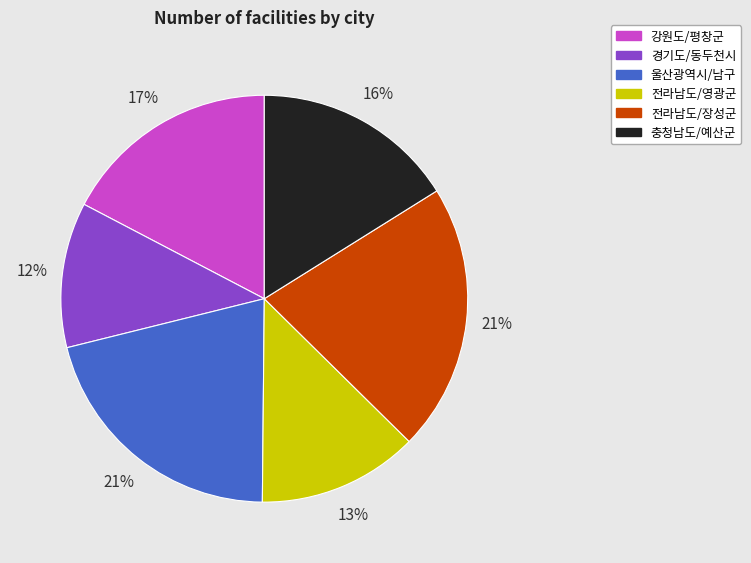

Combined, do 전라남도/장성군 and 충청남도/예산군 account for over 50%?

No